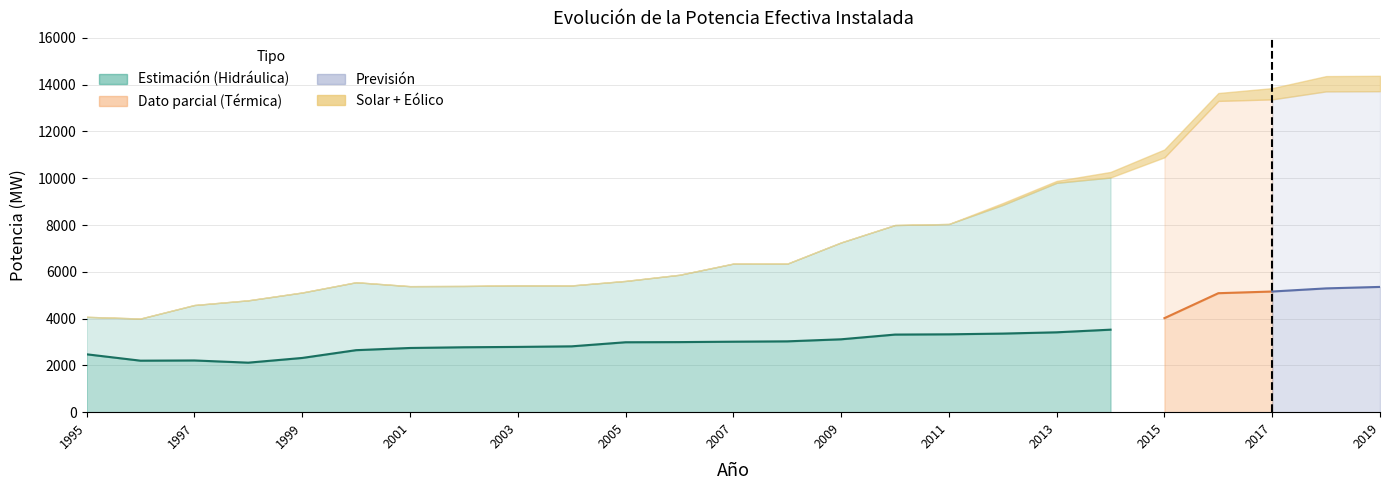

True or false: Térmica has a value of 6874.8 at 2015.

True